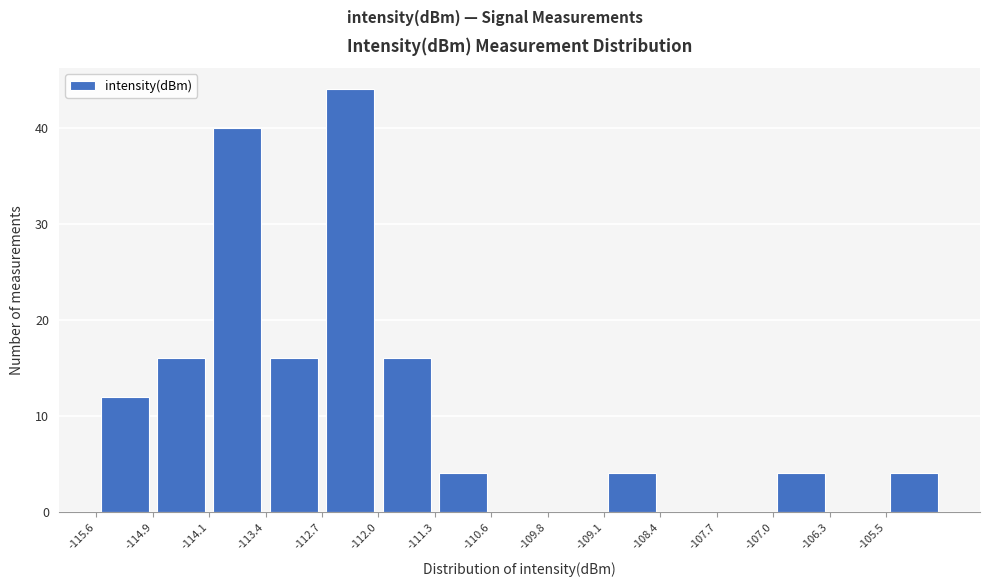

Reading left to right, list every bar in this chart as the range it spans on the x-axis followed by its height. Neither the bar edges nor the heights are printed on the chart, so give them approximately, as read against the axes.

-115.6 to -114.9: 12
-114.9 to -114.1: 16
-114.1 to -113.4: 40
-113.4 to -112.7: 16
-112.7 to -112.0: 44
-112.0 to -111.3: 16
-111.3 to -110.6: 4
-110.6 to -109.8: 0
-109.8 to -109.1: 0
-109.1 to -108.4: 4
-108.4 to -107.7: 0
-107.7 to -107.0: 0
-107.0 to -106.3: 4
-106.3 to -105.5: 0
-105.5 to -104.8: 4